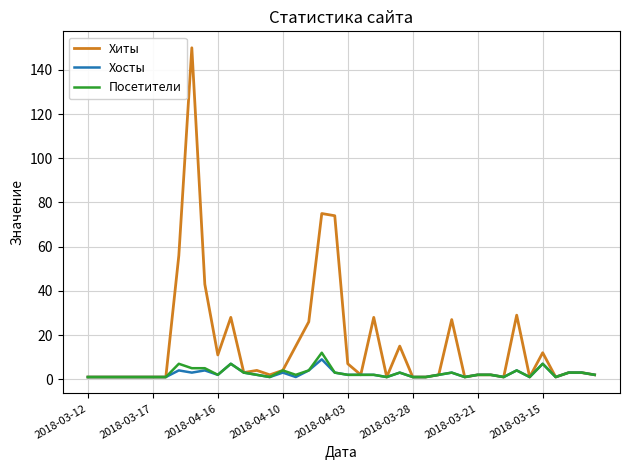

What is the minimum value shown in the chart?

1